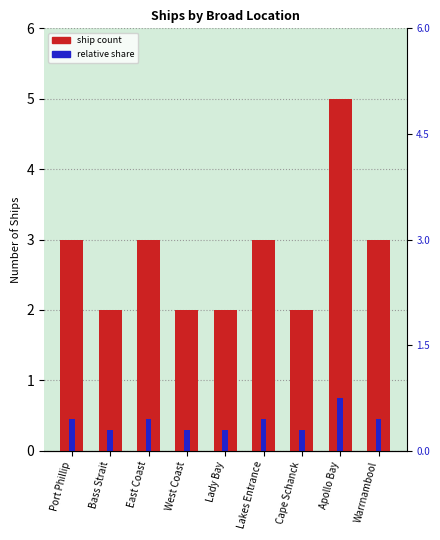

Reading right to left, transcribe all the data shown in this chart.

Warrnambool=3	Apollo Bay=5	Cape Schanck=2	Lakes Entrance=3	Lady Bay=2	West Coast=2	East Coast=3	Bass Strait=2	Port Phillip=3